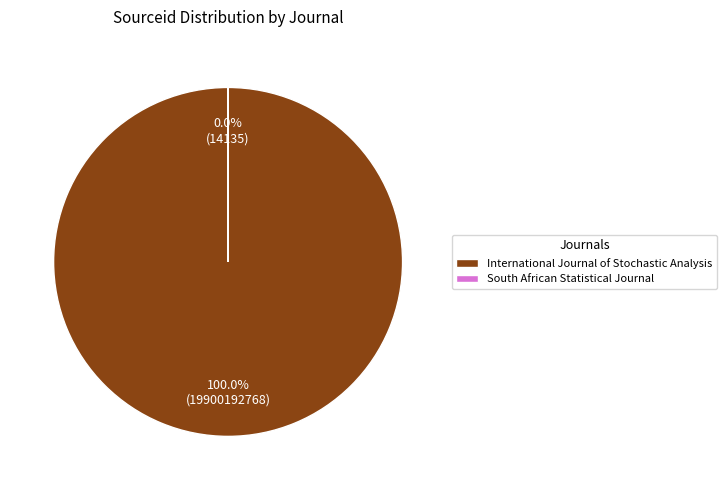

Do International Journal of Stochastic Analysis and South African Statistical Journal together represent more than half of the pie?

Yes